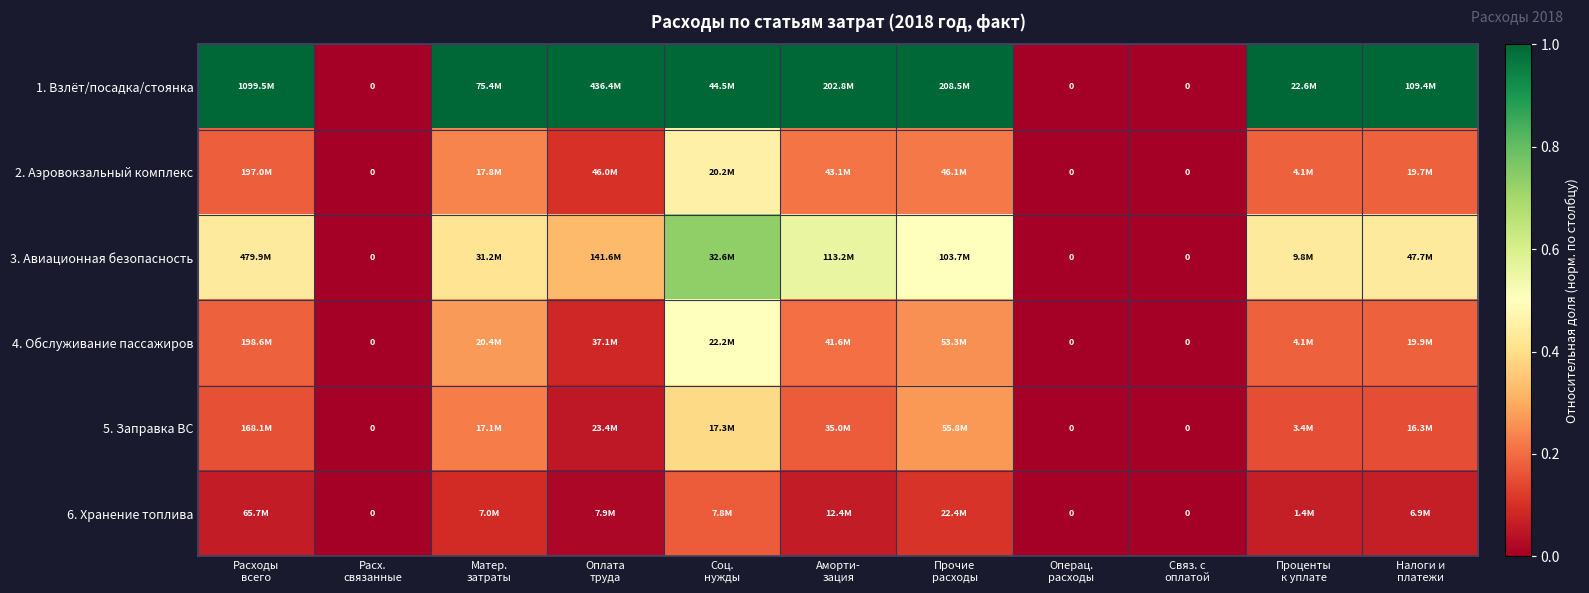

Between Расх. связанные and Операц. расходы, which series saw the biggest shift?

1. Взлёт/посадка/стоянка